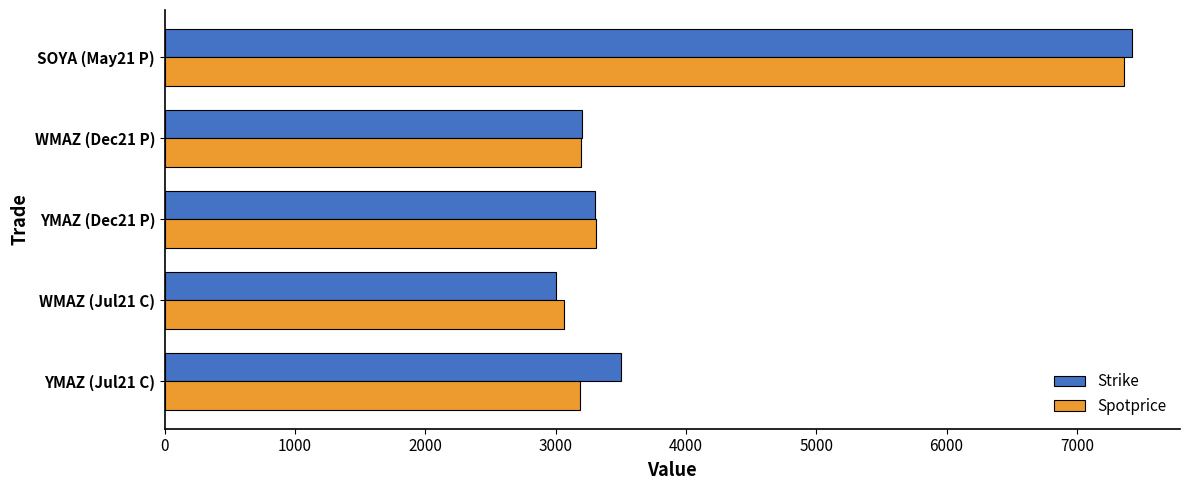

What is the total value across all series at YMAZ (Jul21 C)?

6685.0